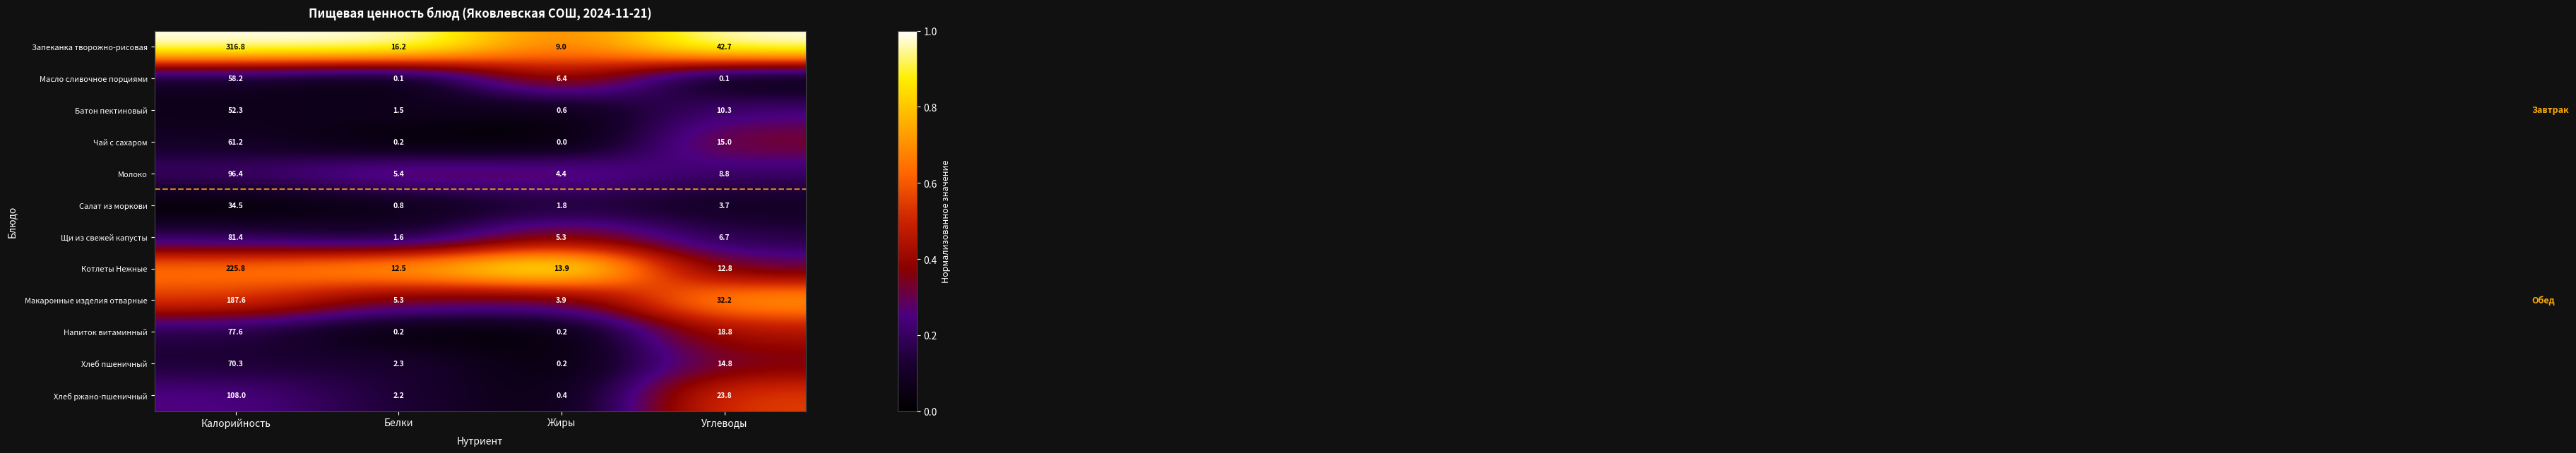

Read the Молоко value at Белки.

5.4